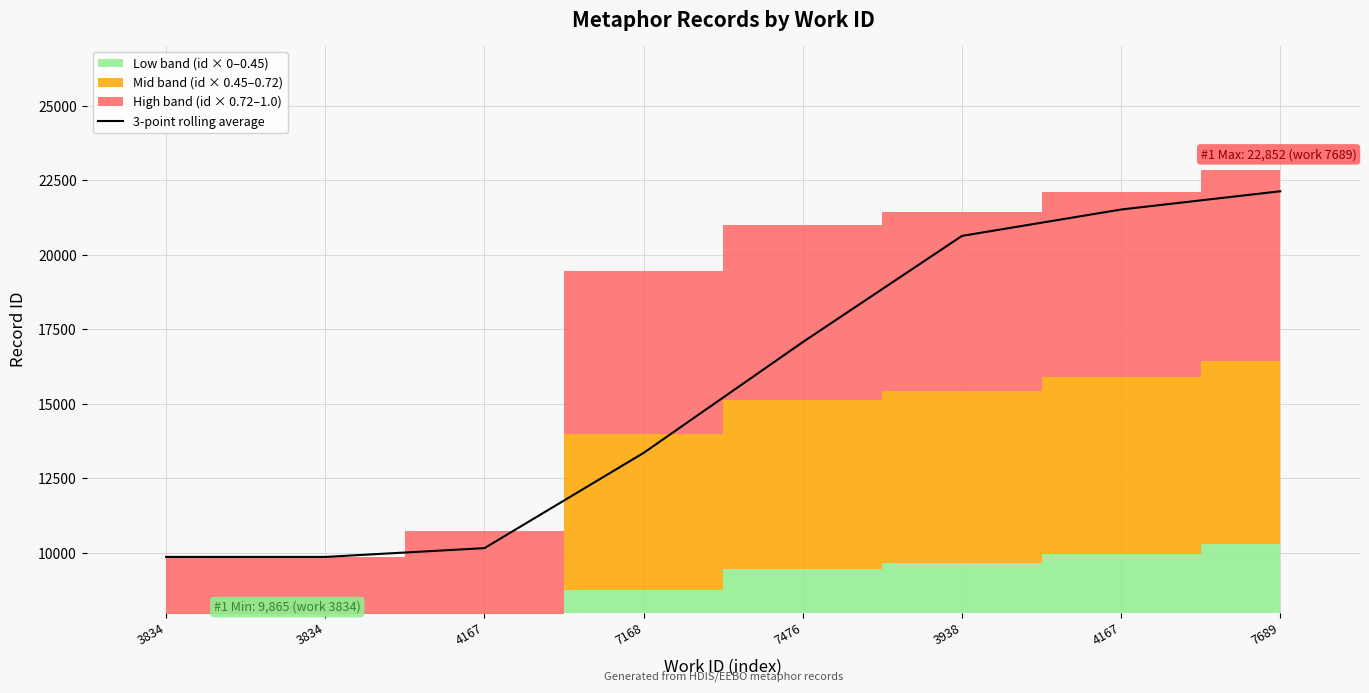

Reading right to left, transcribe all the data shown in this chart.

22132.3	21520.0	20635.3	17072.7	13356.3	10160.7	9865.5	9865.0